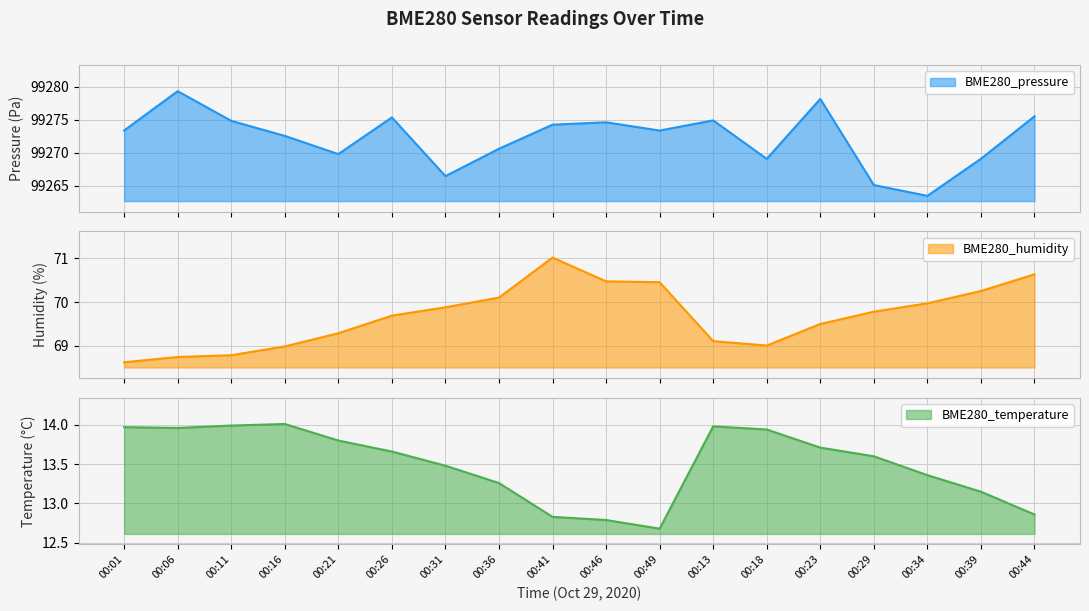

Does the chart display data point markers on the line(s)?

No